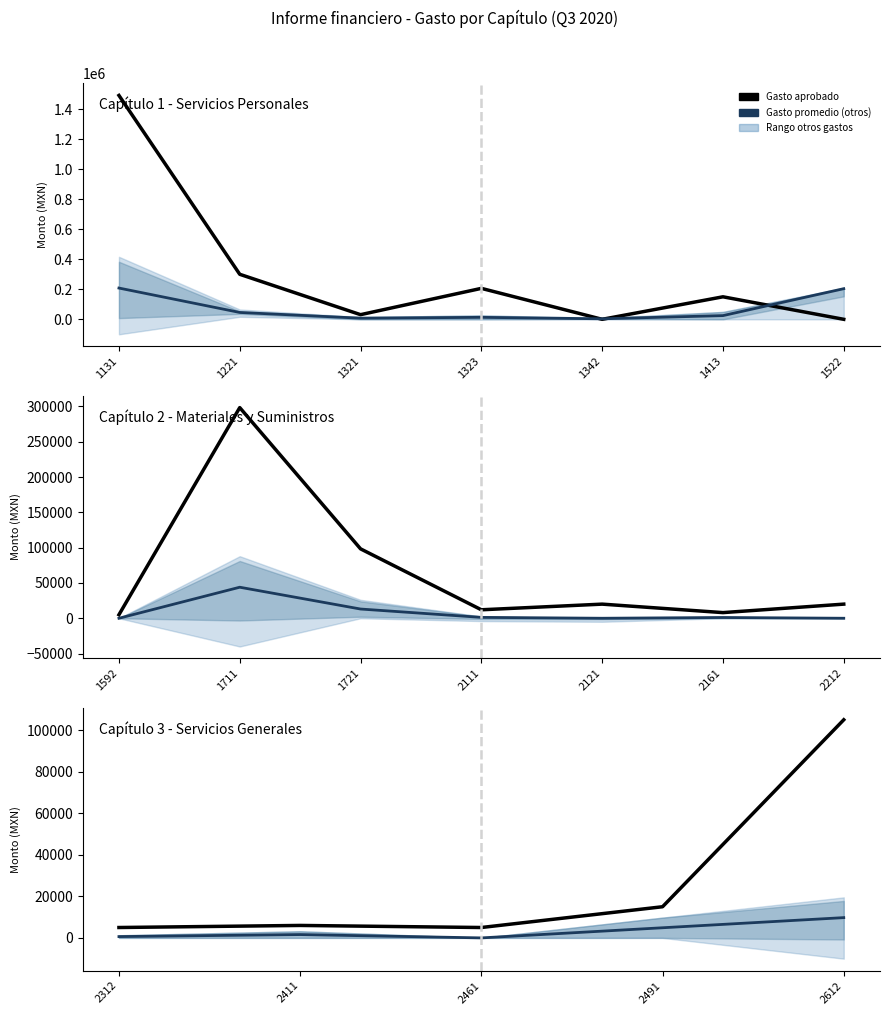

What is the spread (max minus min) of values at 2461?

5000.0